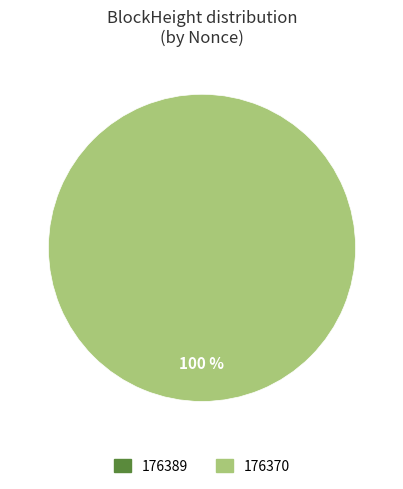

Combined, what portion of the pie is 176370 and 176389?

100.0%